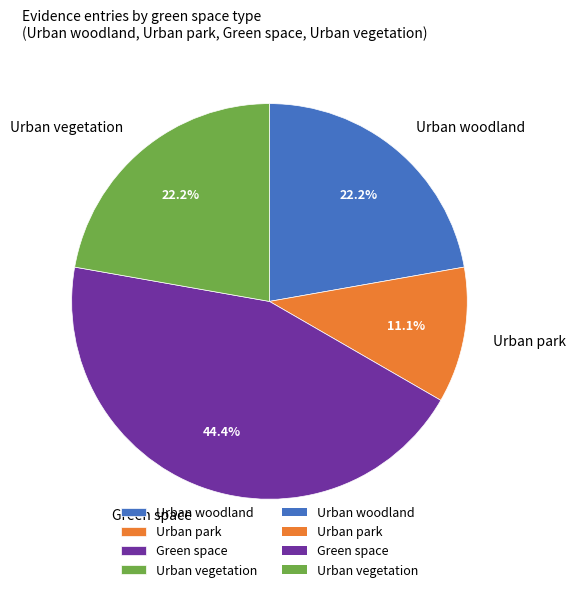

To the nearest percent, what is the average slice percentage?

25%